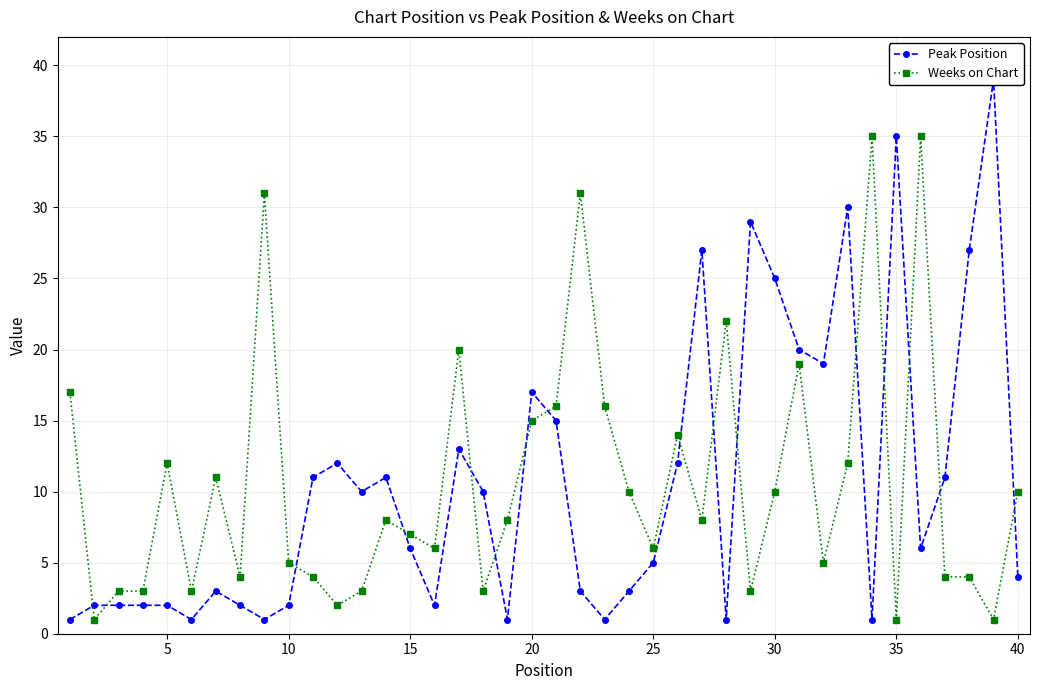

Which series changed the most between 40 and 35?

Peak Position